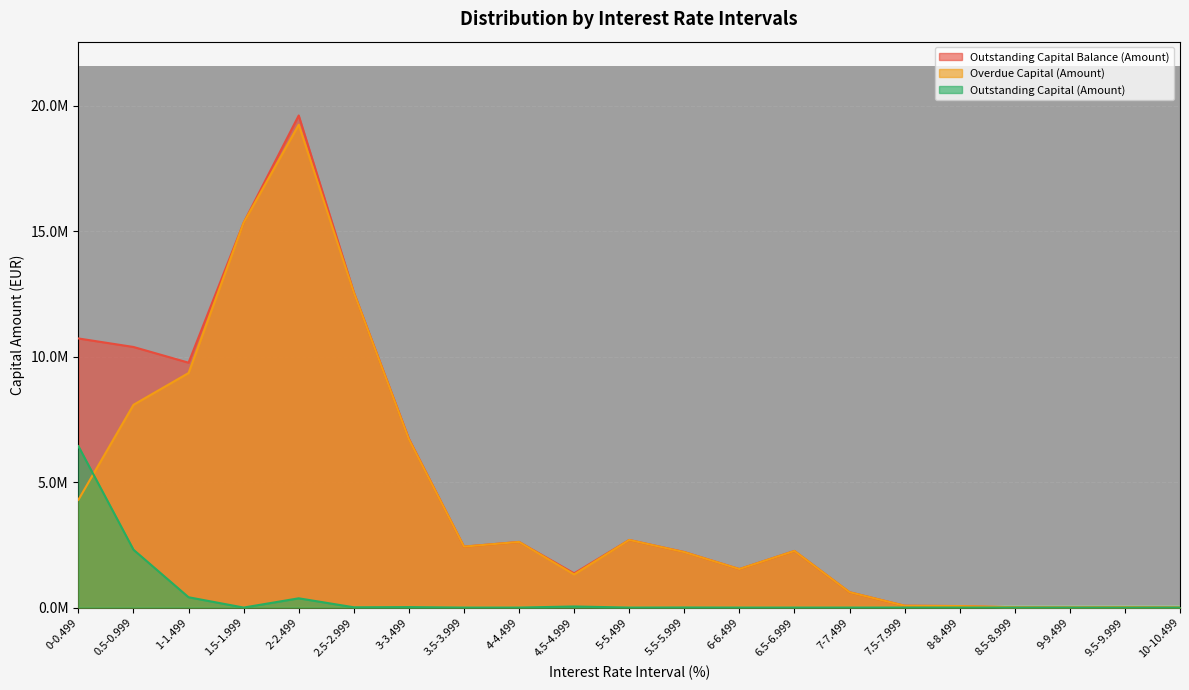

How many series are shown in this chart?

3